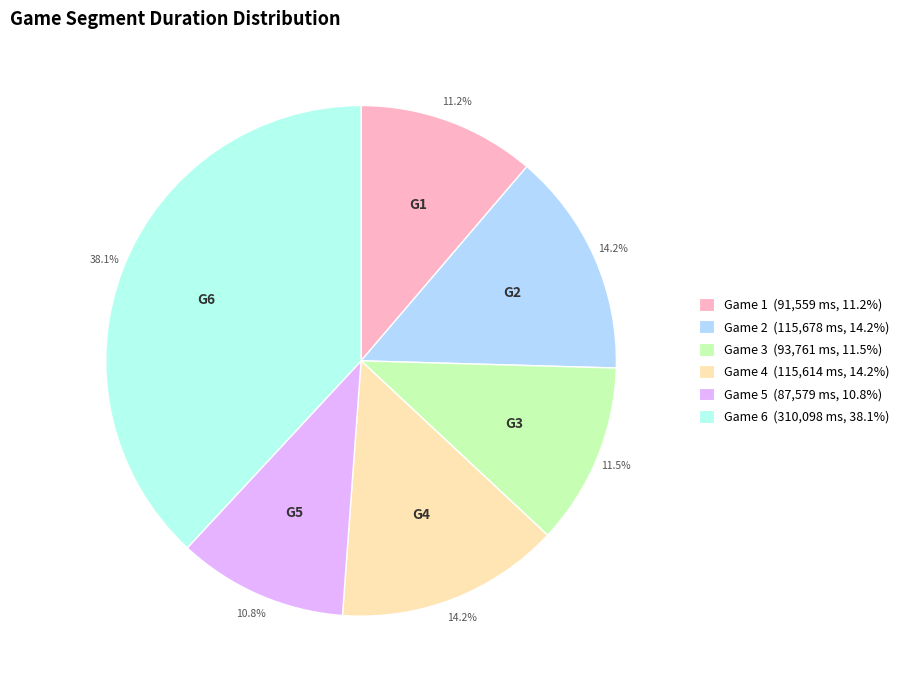

Approximately how many times larger is the value at Game 3 (93,761 ms, 11.5%) compared to Game 1 (91,559 ms, 11.2%)?

1.0